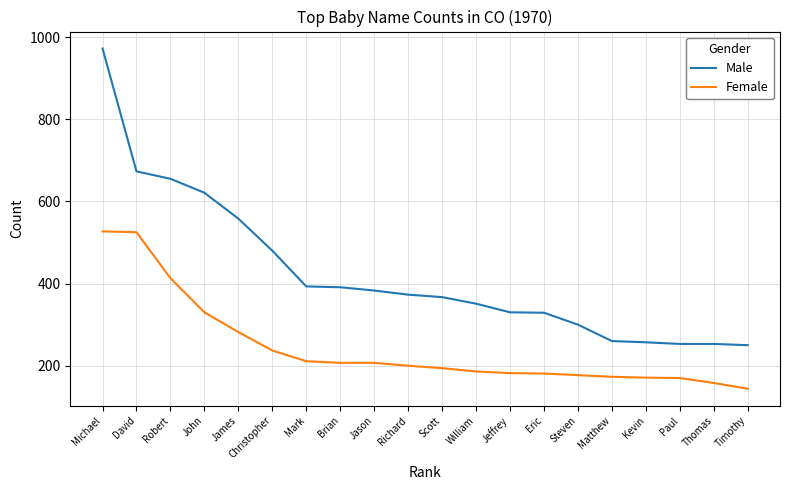

Count the number of categories in the chart.

20